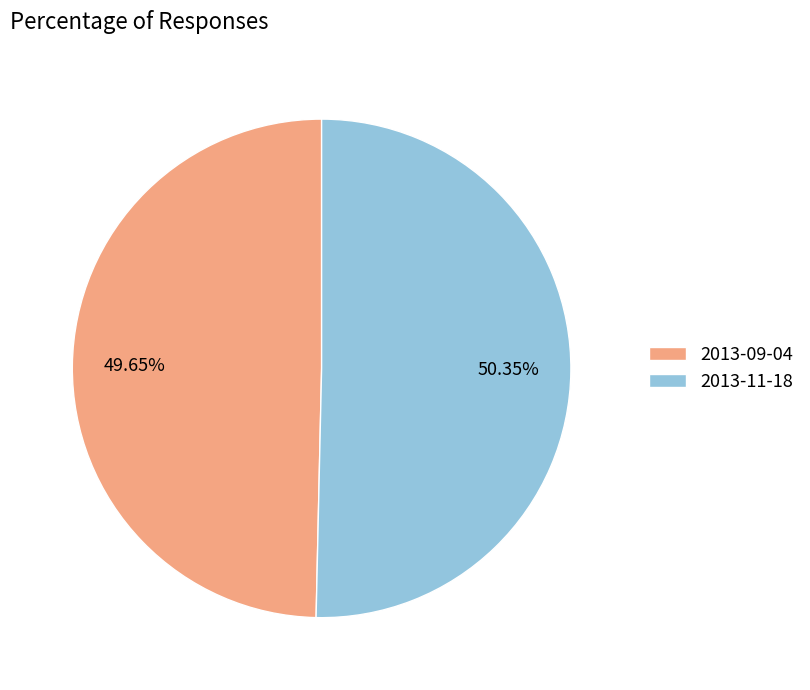

How many segments does this pie chart have?

2